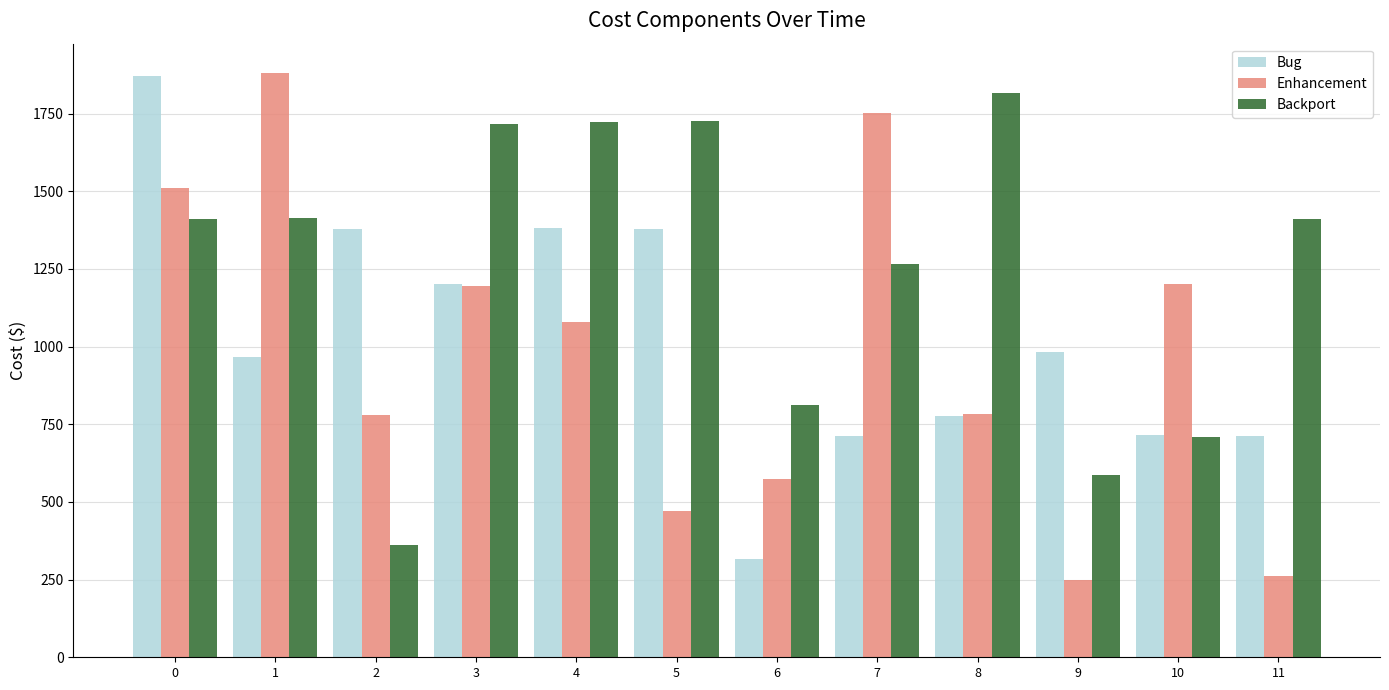

At 1, list the series in order from largest to smallest.

Enhancement, Backport, Bug